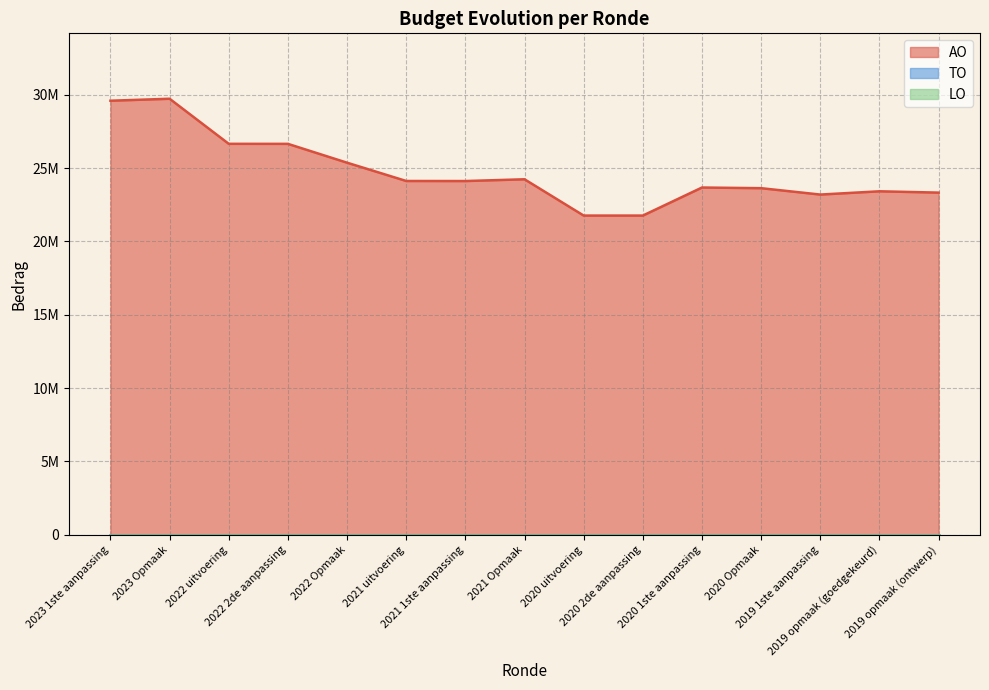

At 2020 1ste aanpassing, list the series in order from largest to smallest.

AO, TO, LO